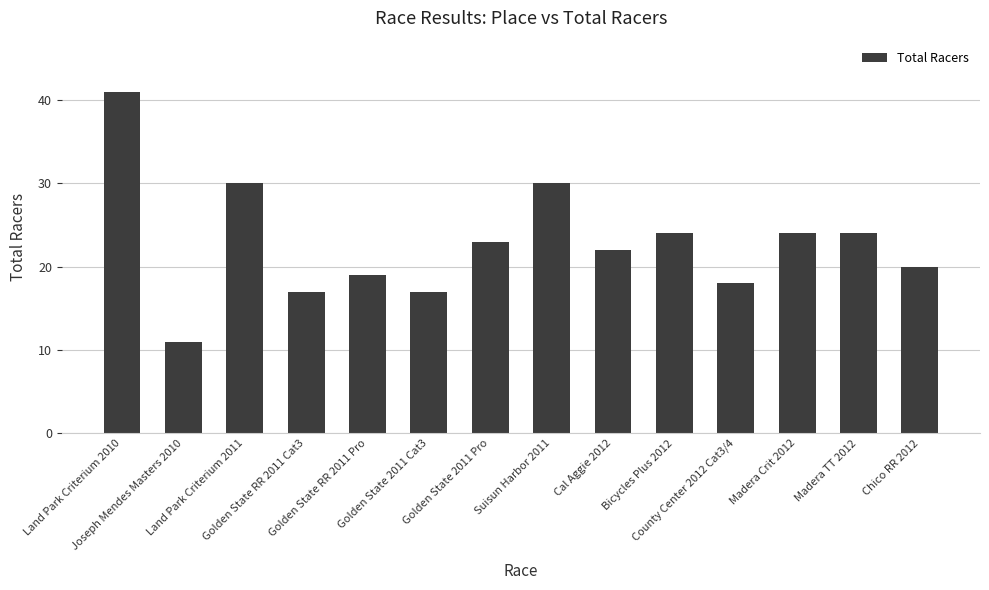

What is the change in value from Joseph Mendes Masters 2010 to County Center 2012 Cat3/4?

+7